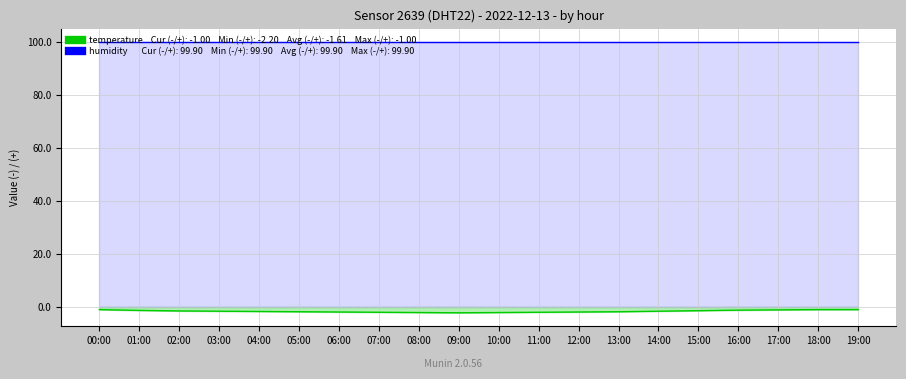

At 02:00, list the series in order from largest to smallest.

humidity, temperature